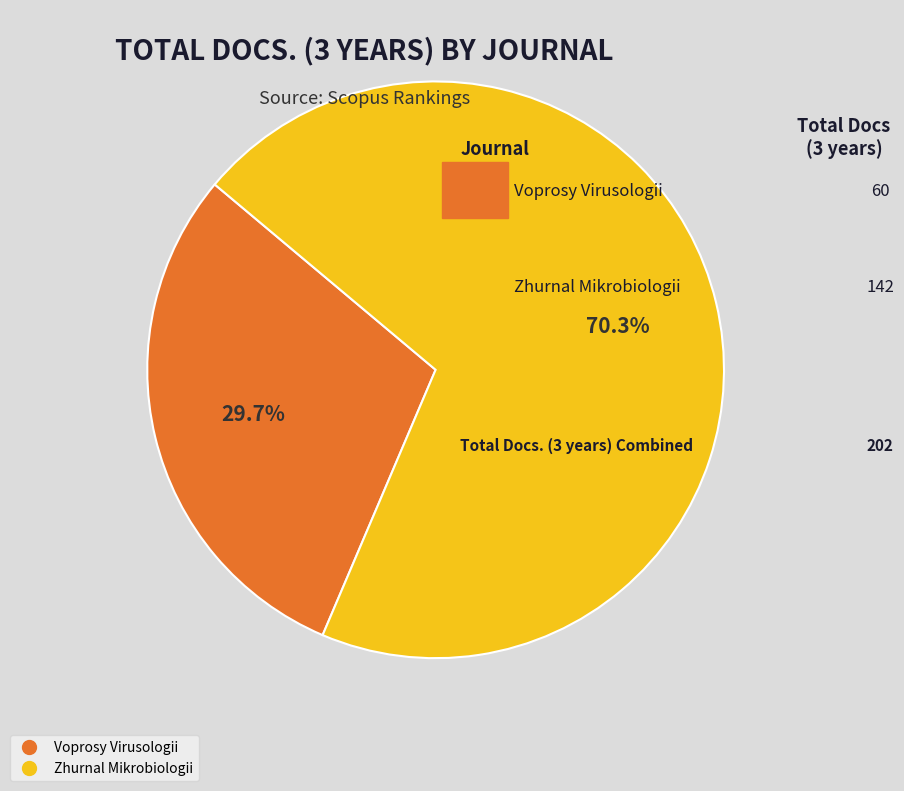

Is there any slice that represents more than half of the pie?

Yes